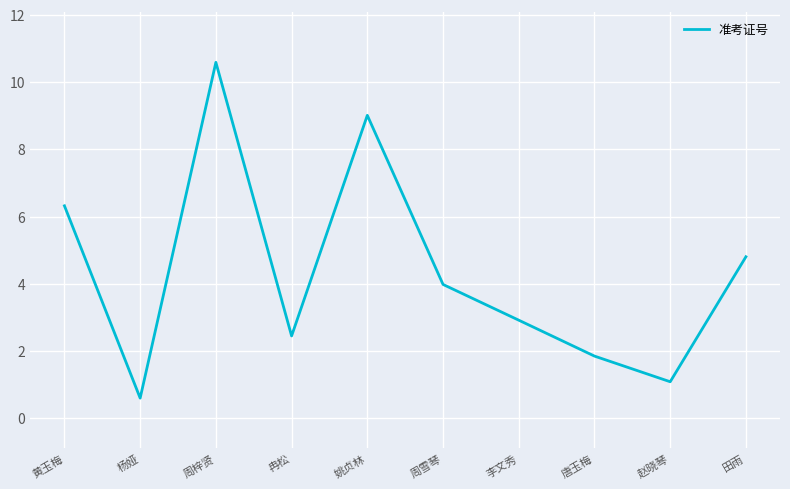

List the labels in order of value, largest first.

周梓贤, 姚贞林, 黄玉梅, 田雨, 周雪琴, 李文秀, 冉松, 唐玉梅, 赵晓琴, 杨娅